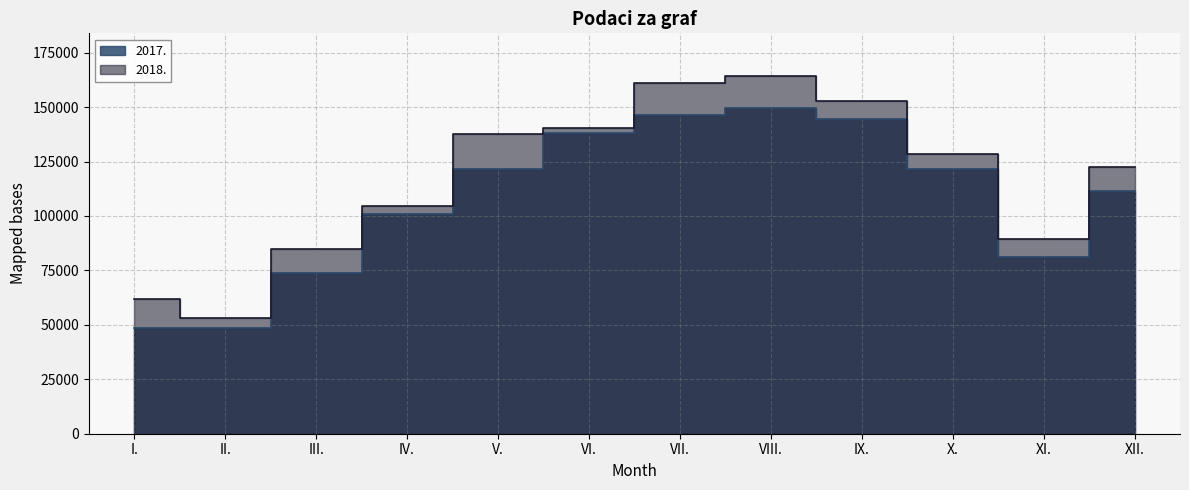

What is the sum of the 2018. values at I. and VI.?

202194